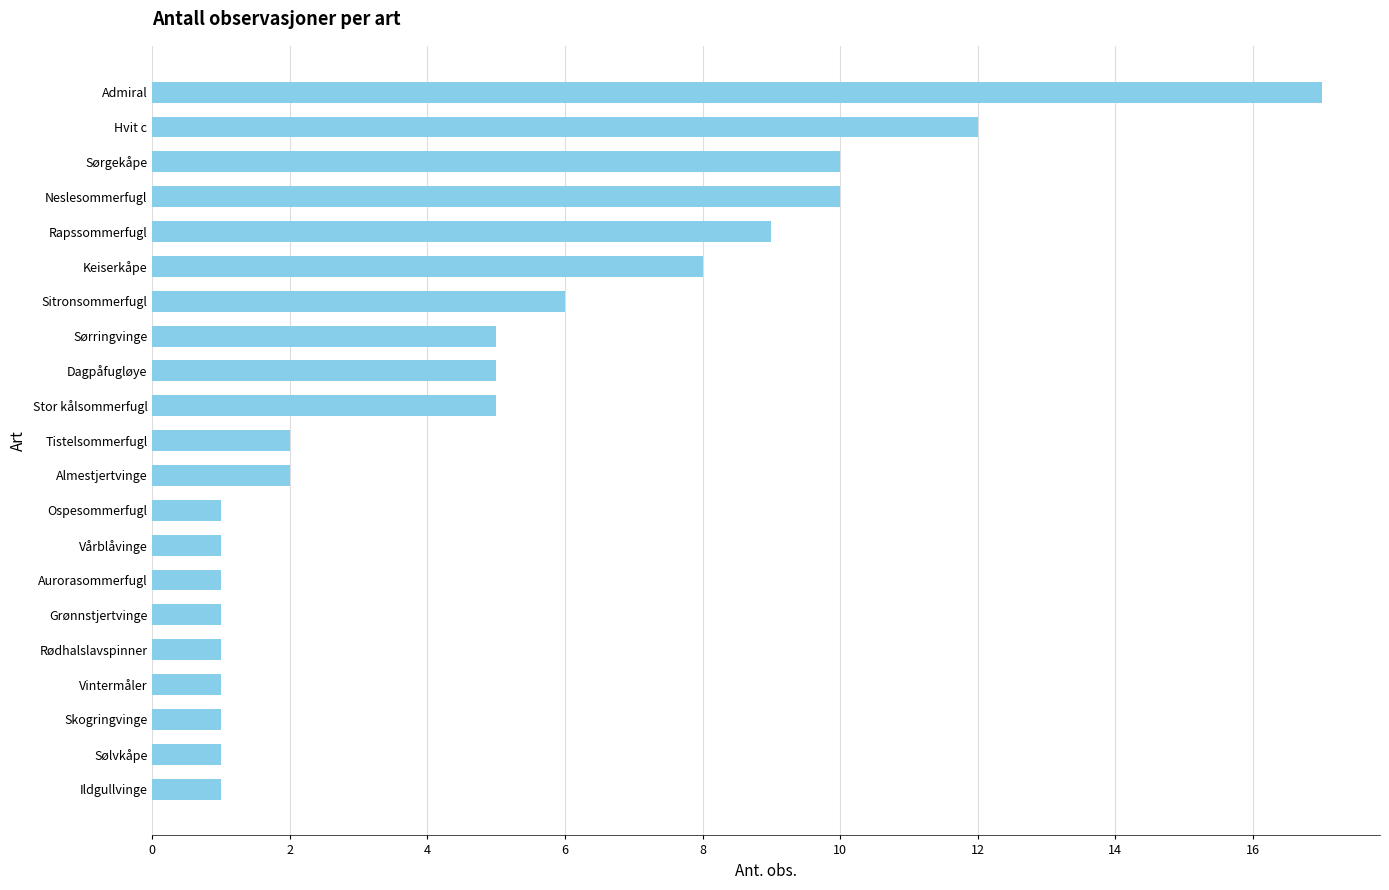

How many bars are there in total?

21